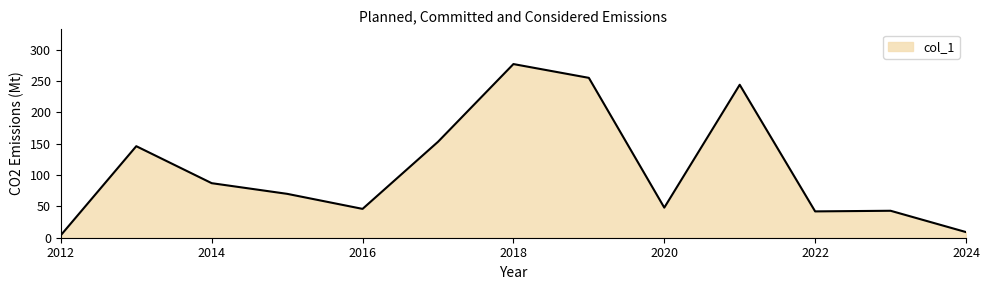

What is the greatest value displayed?

277